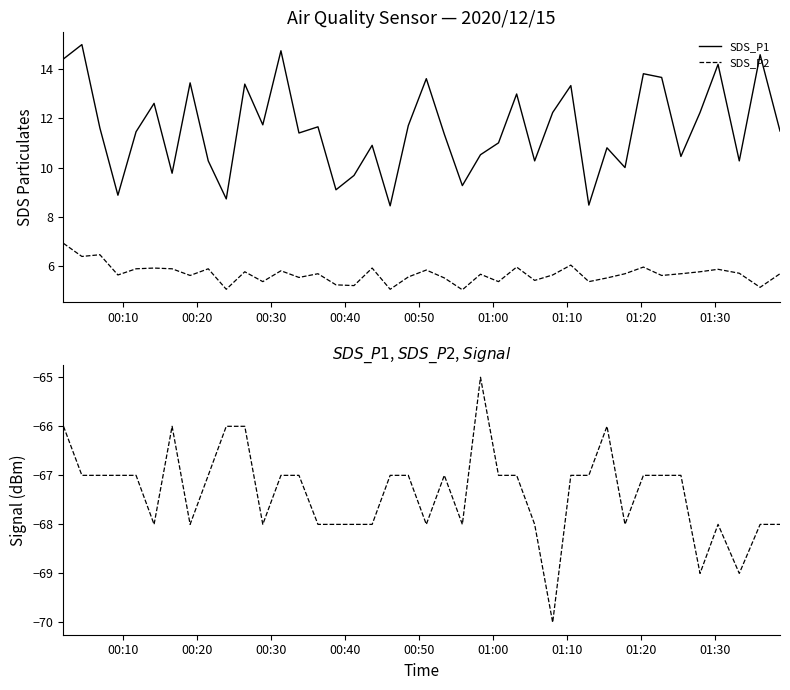

Count the number of categories in the chart.

40